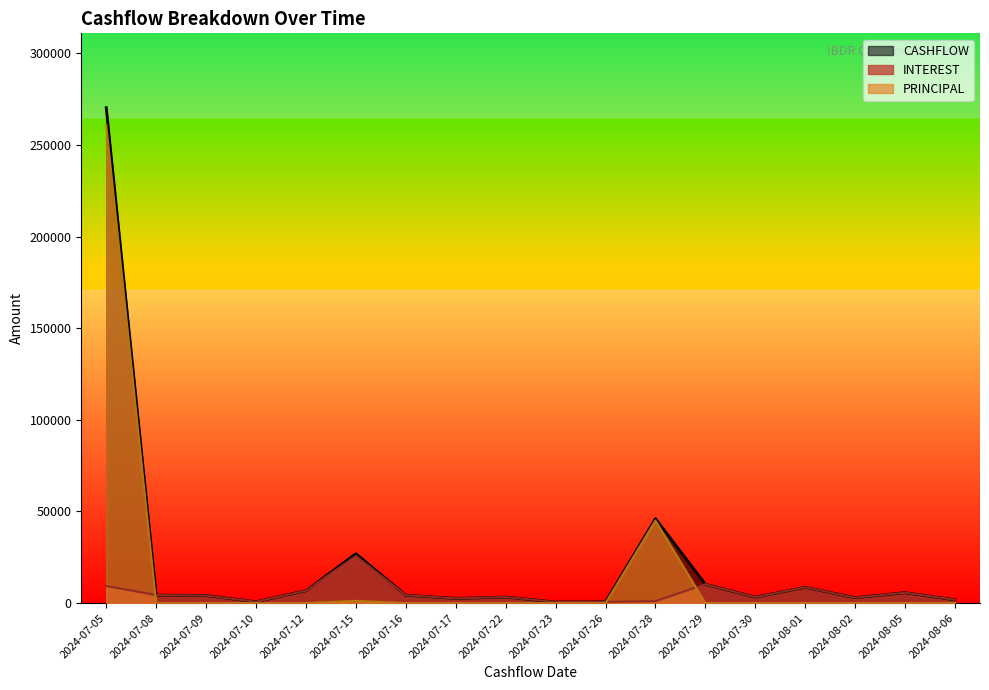

What is the maximum value shown in the chart?

270397.0